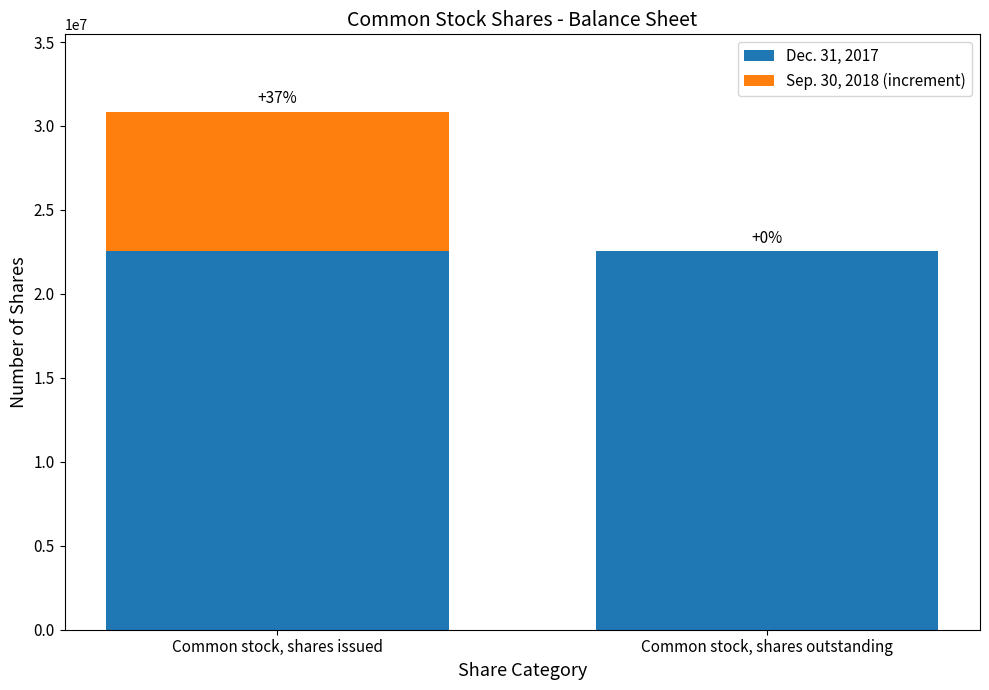

True or false: Dec. 31, 2017 has a value of 14736292 at Common stock, shares outstanding.

False